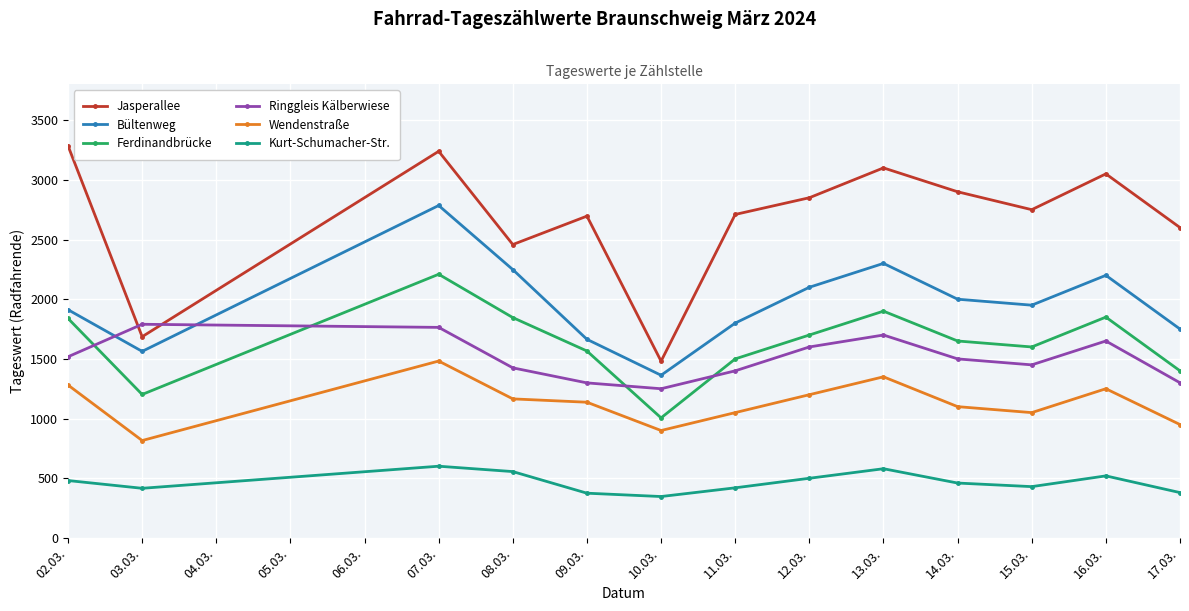

What is the value of the Kurt-Schumacher-Str. point at the 7th from the left?

420